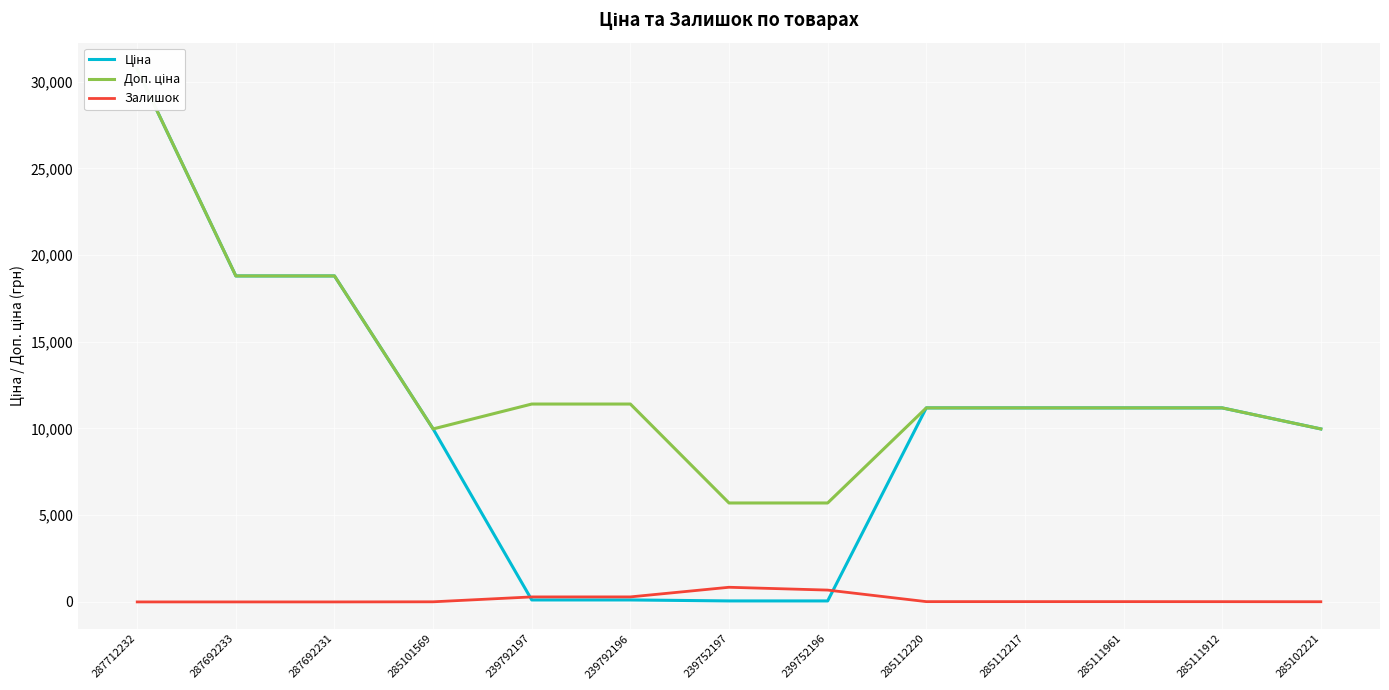

Which category has the lowest value across all series?

287712232